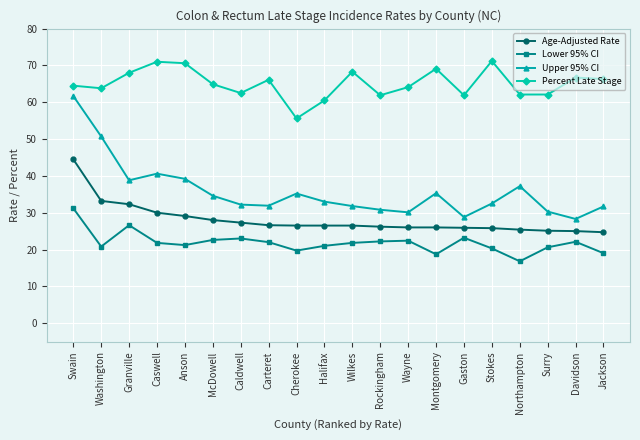

Count the number of categories in the chart.

20